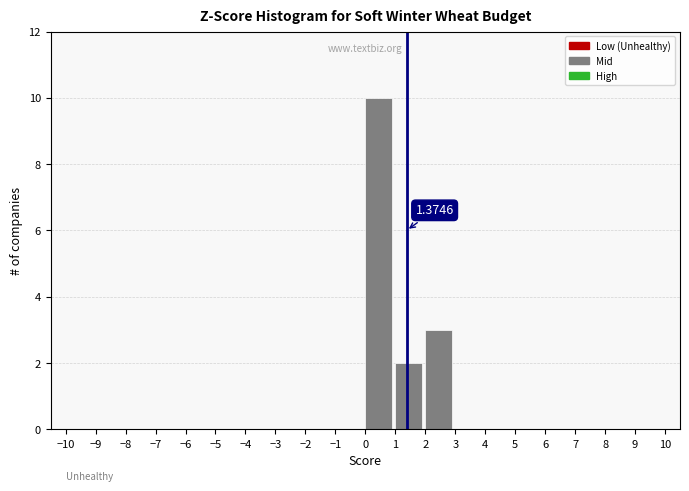

Which range on the x-axis has the tallest bar?

0 to 1